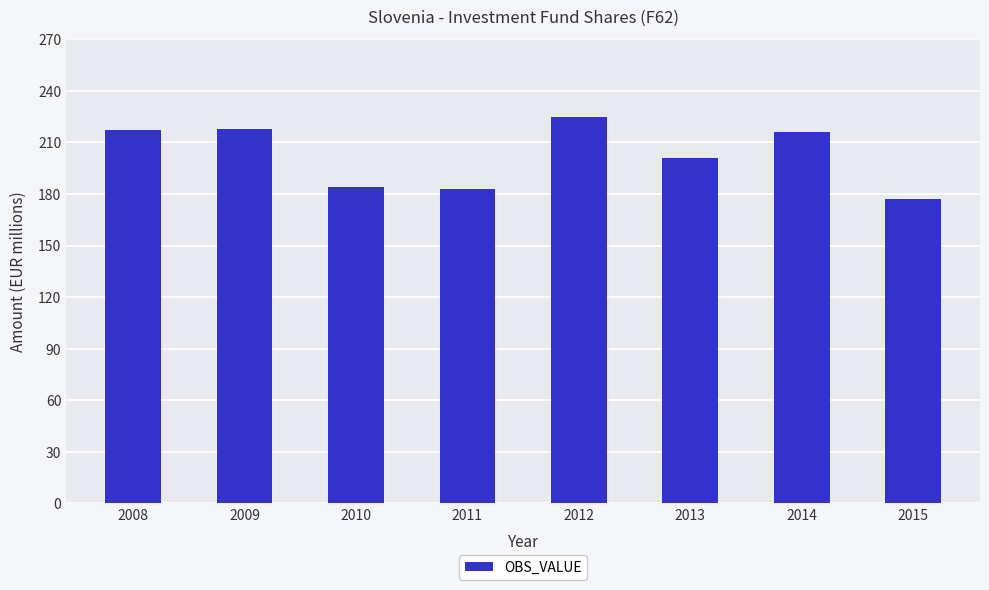

What is the ratio of the value at 2009 to the value at 2010?

1.2